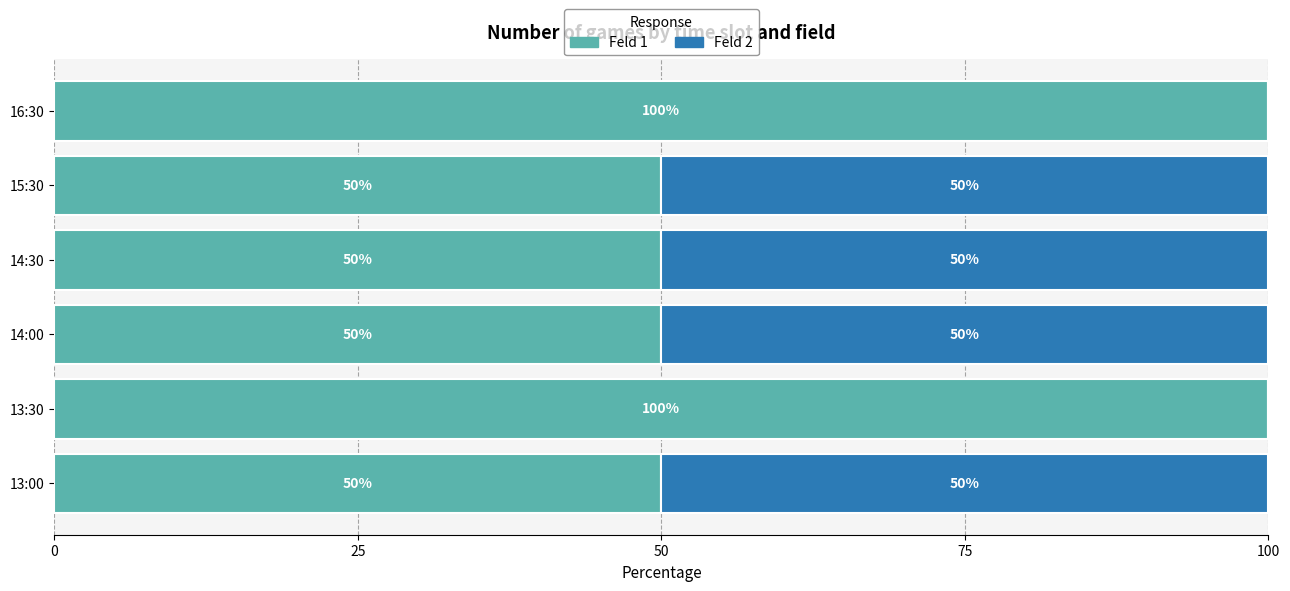

What is the total value across all series at 14:30?

100